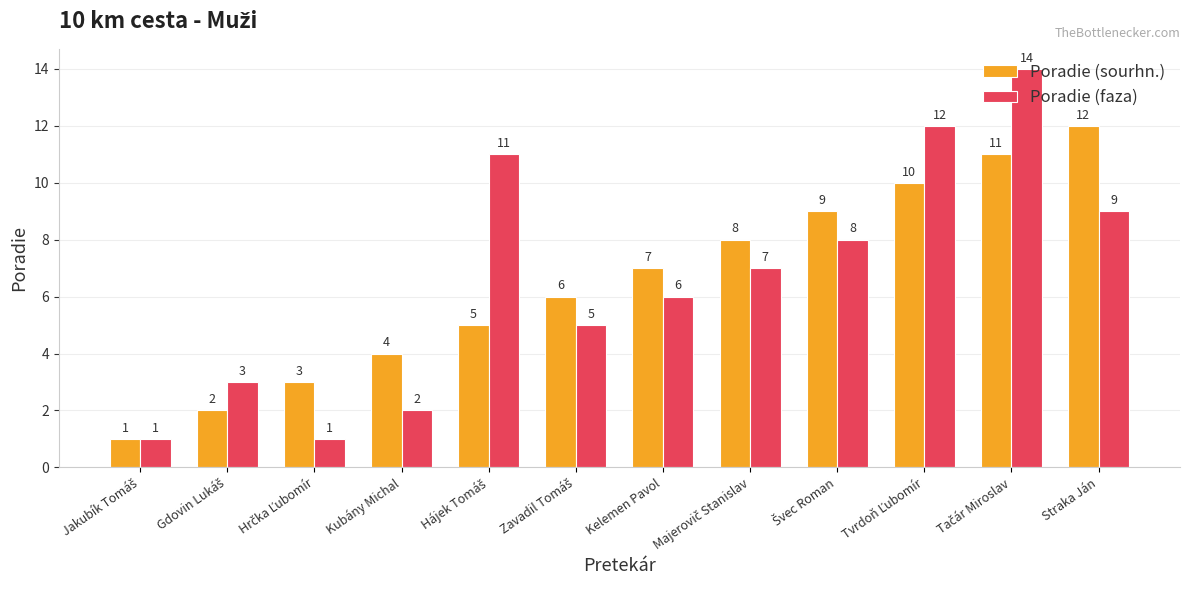

True or false: Poradie (faza) has a value of 3 at Kubány Michal.

False